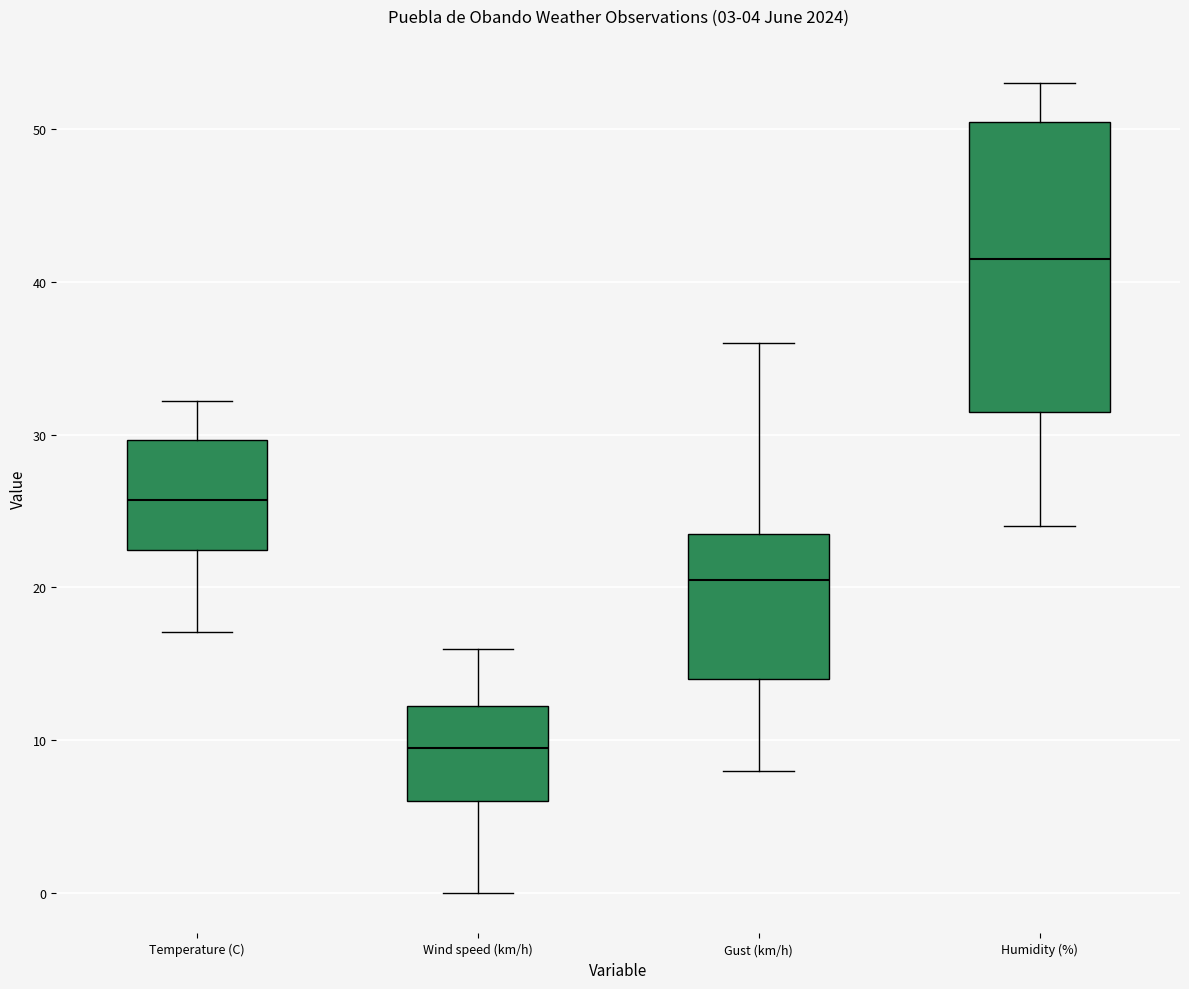

Which box has the lowest median line?

Wind speed (km/h)